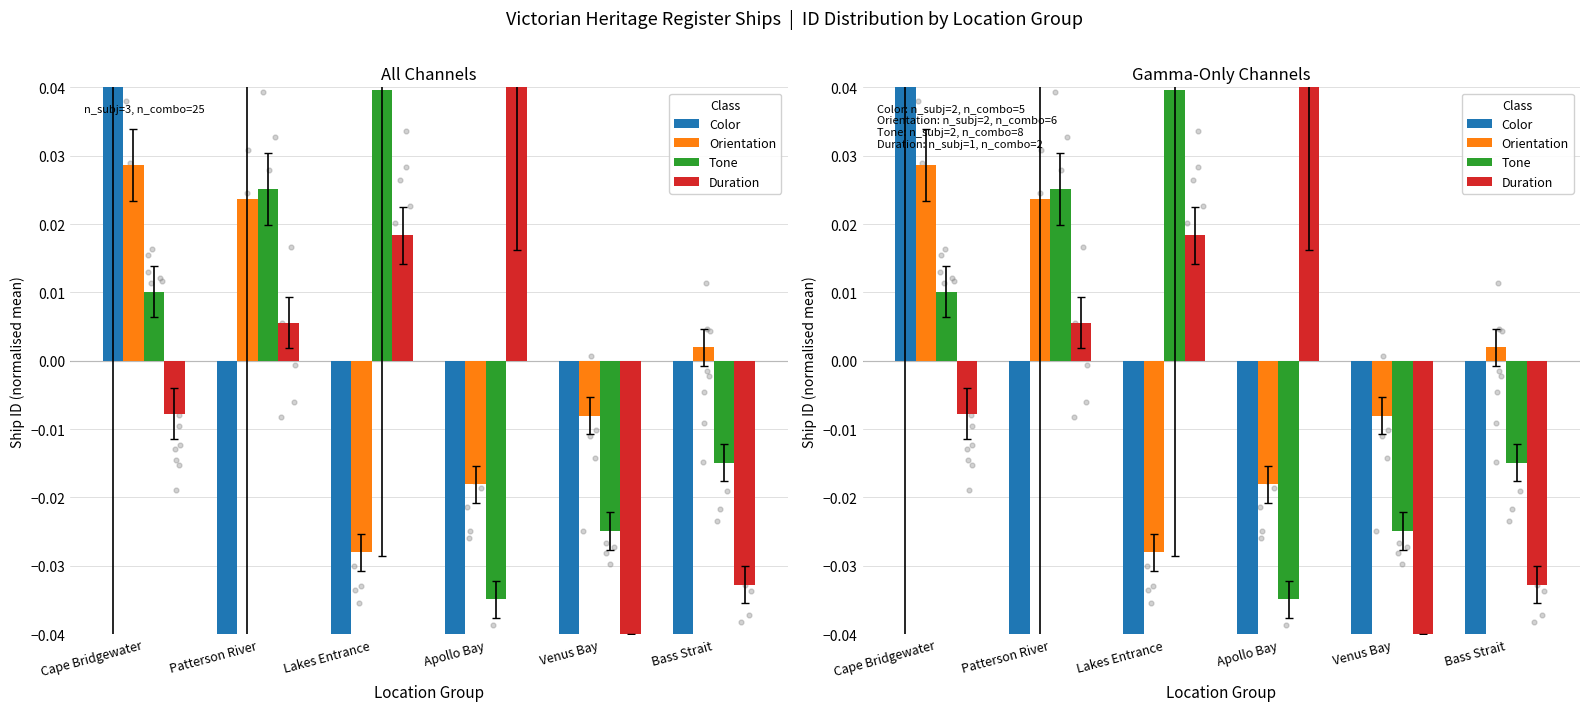

At which category is the sum across all series the highest?

Cape Bridgewater